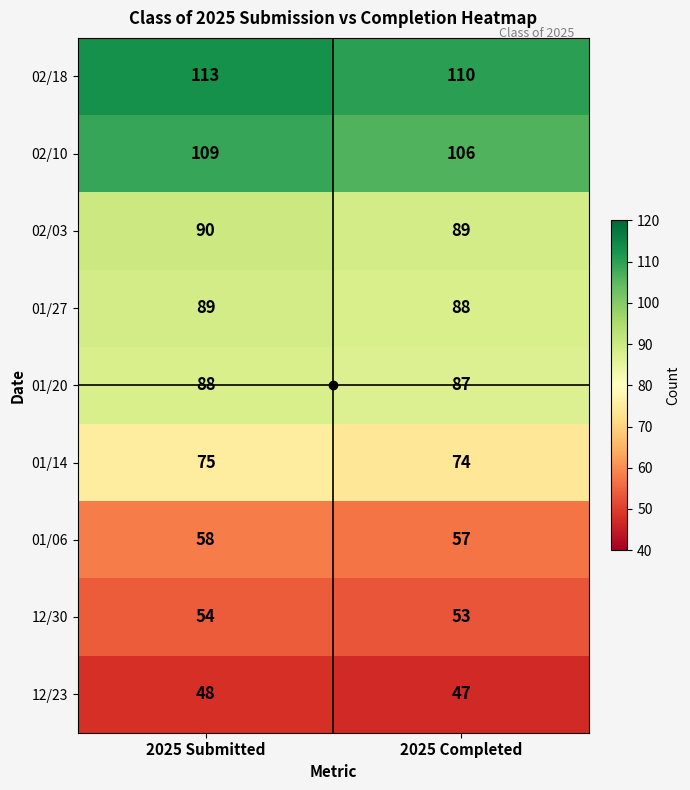

Is it true that 01/20 equals 87 at 2025 Completed?

True